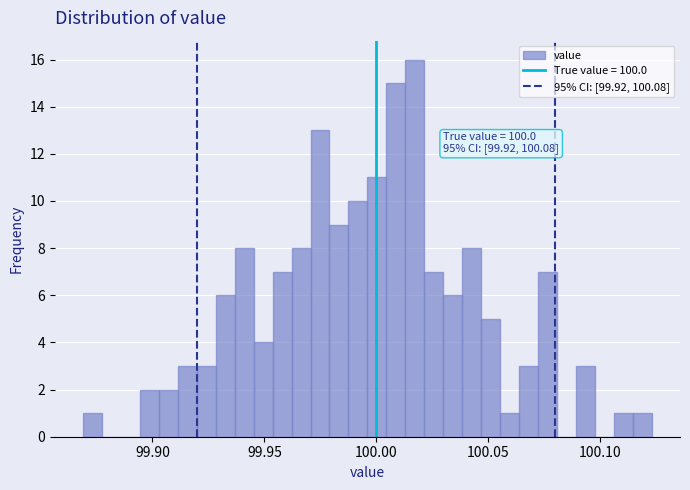

Around what value on the x-axis is the tallest bar? Give the approximate position of its centre, as read against the axis.

100.015